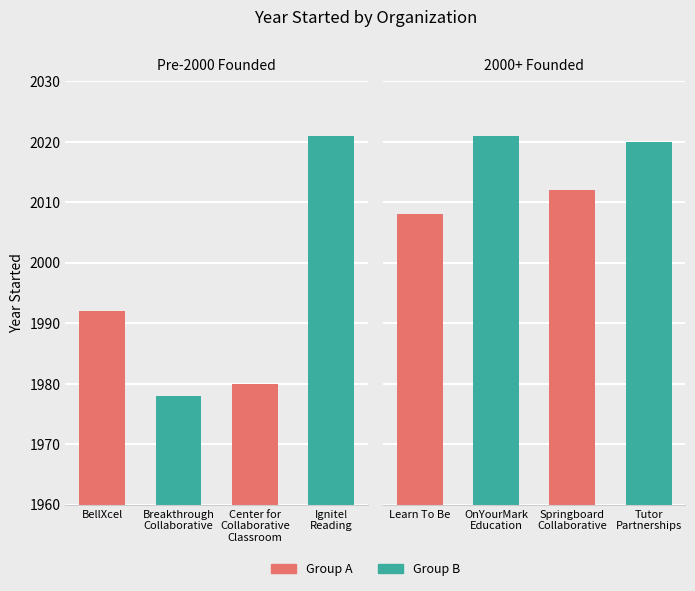

Is it true that the value at Breakthrough
Collaborative is 1978?

True